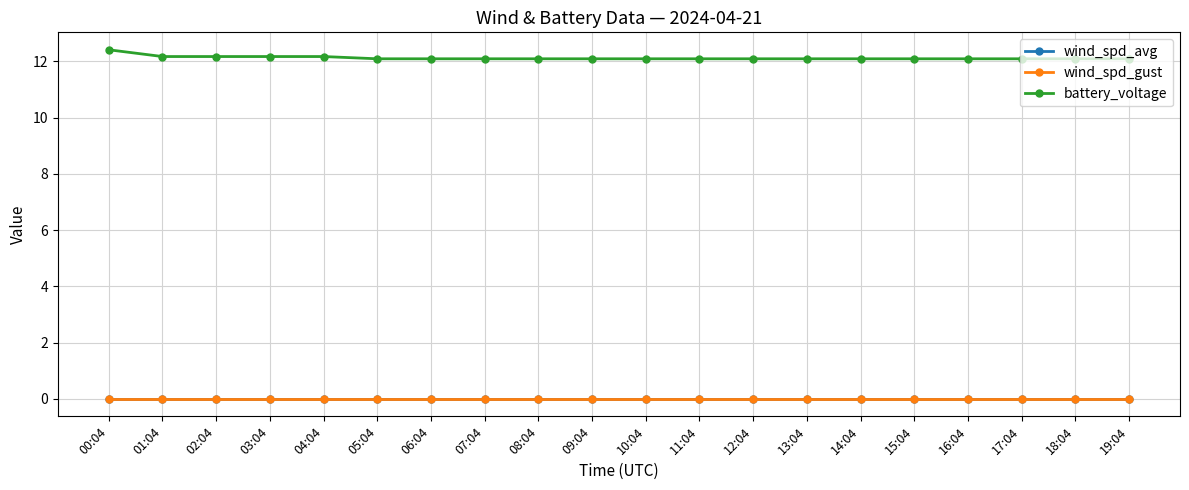

What is the label of the 18th point from the right?

02:04